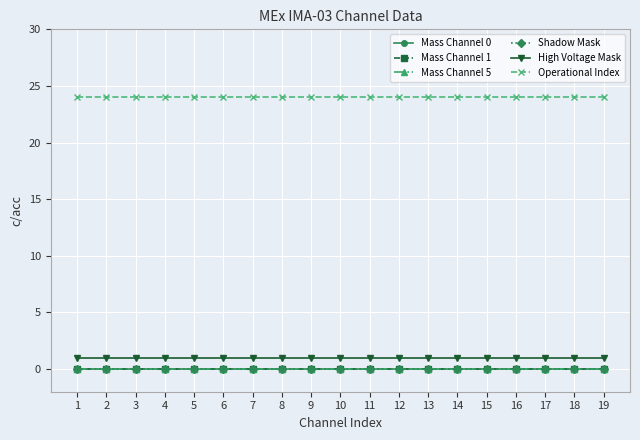

Is it true that Mass Channel 5 equals 0 at 17?

True